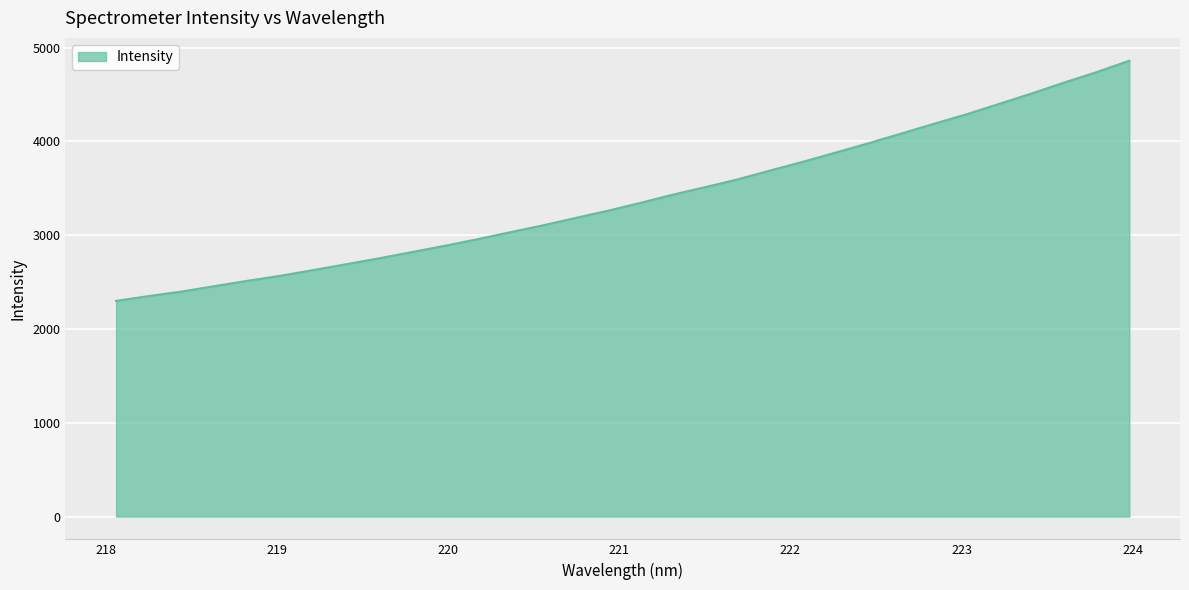

What is the sum of all values?

108770.7